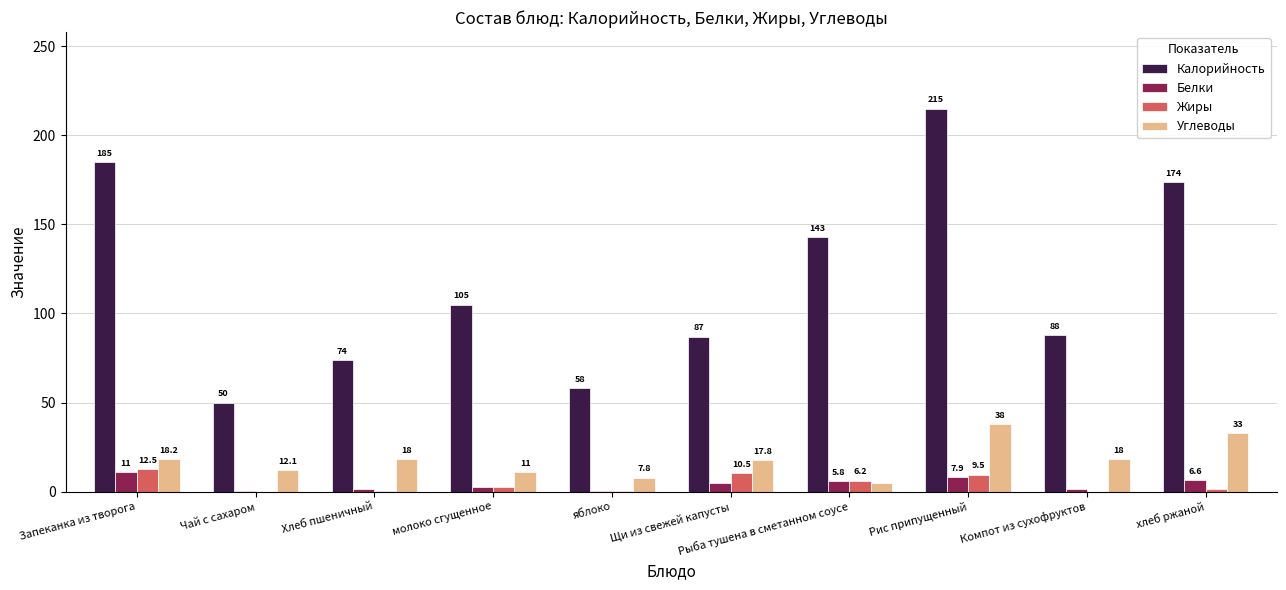

The value of Калорийность at Чай с сахаром is 16.1. True or false?

False